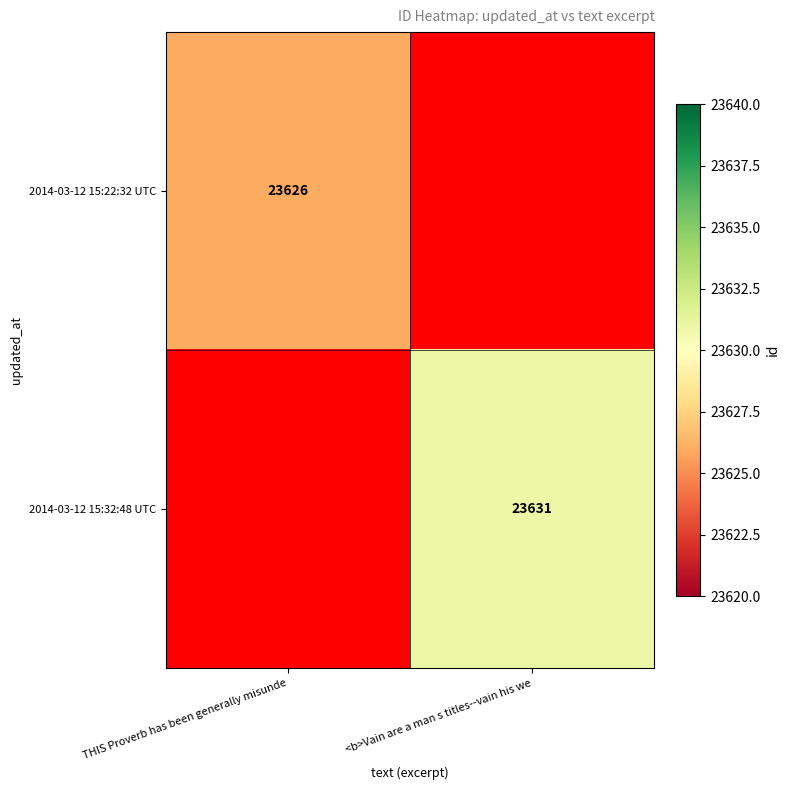

Which has a higher value, <b>Vain are a man s titles--vain his we or THIS Proverb has been generally misunde?

THIS Proverb has been generally misunde